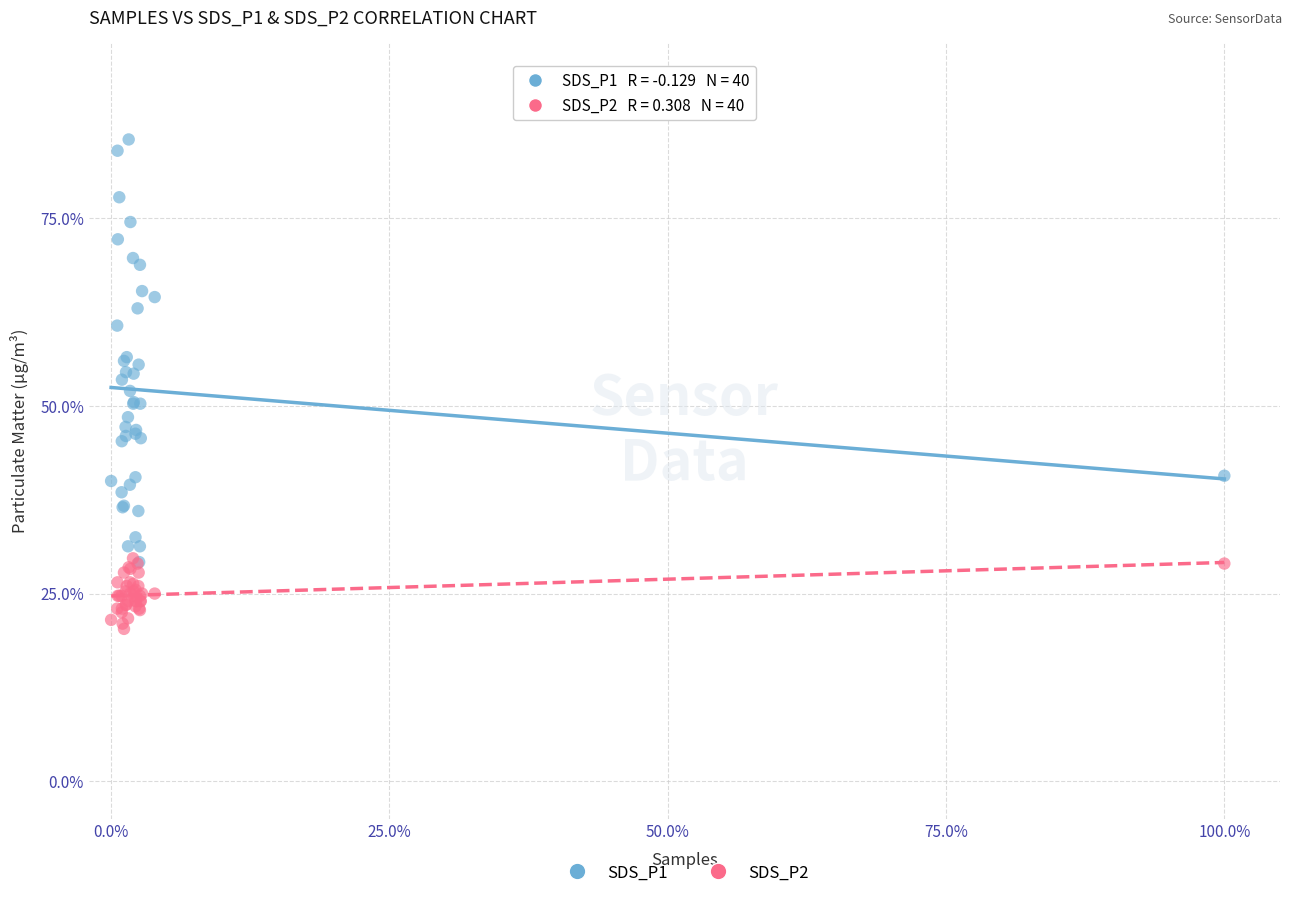

What are all the series names shown in the legend?

SDS_P1, SDS_P2